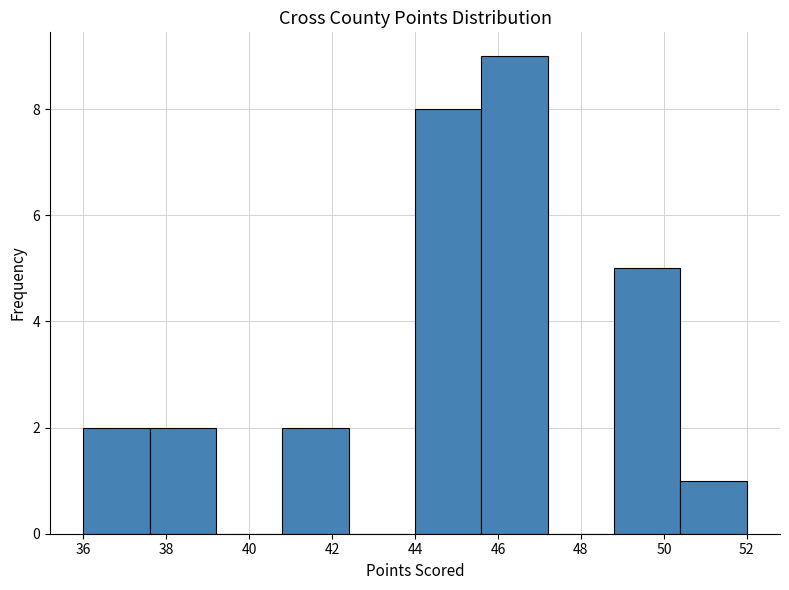

How tall is the bar that spans 50.4 to 52.0 on the x-axis? The values are not printed on the chart, so give them approximately, as read against the axis.

1